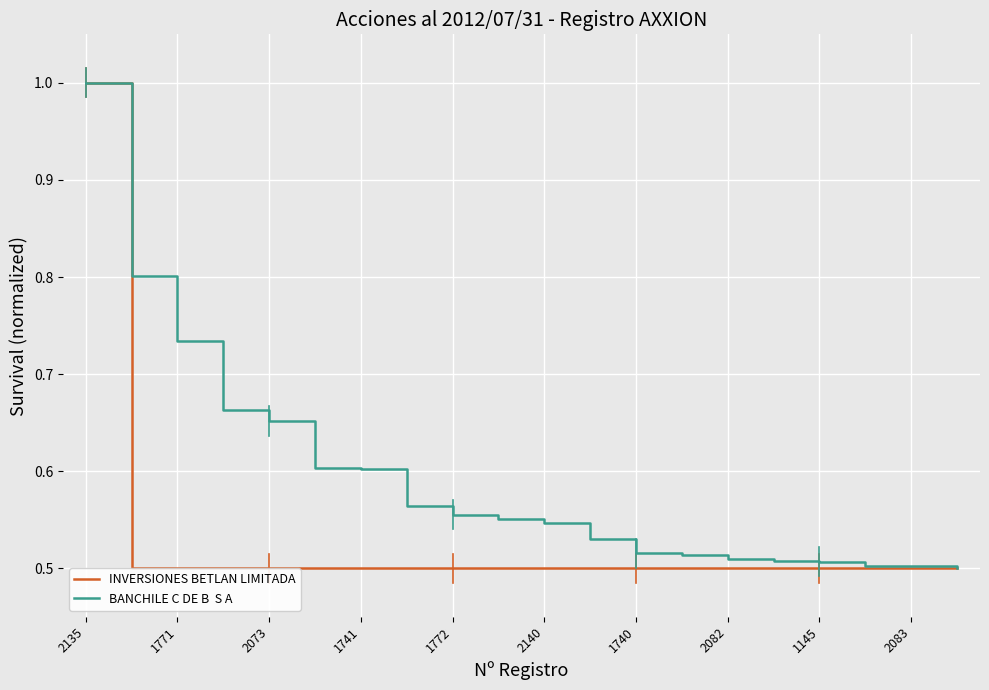

What is the maximum value shown in the chart?

1.0